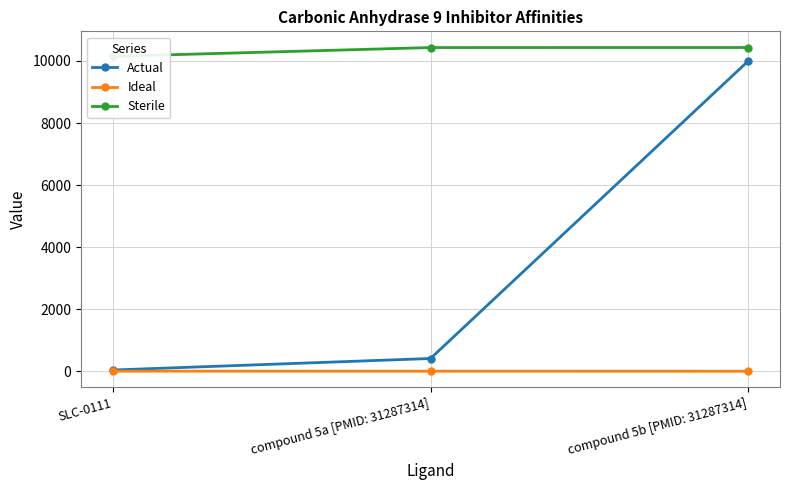

What are all the series names shown in the legend?

Actual, Ideal, Sterile